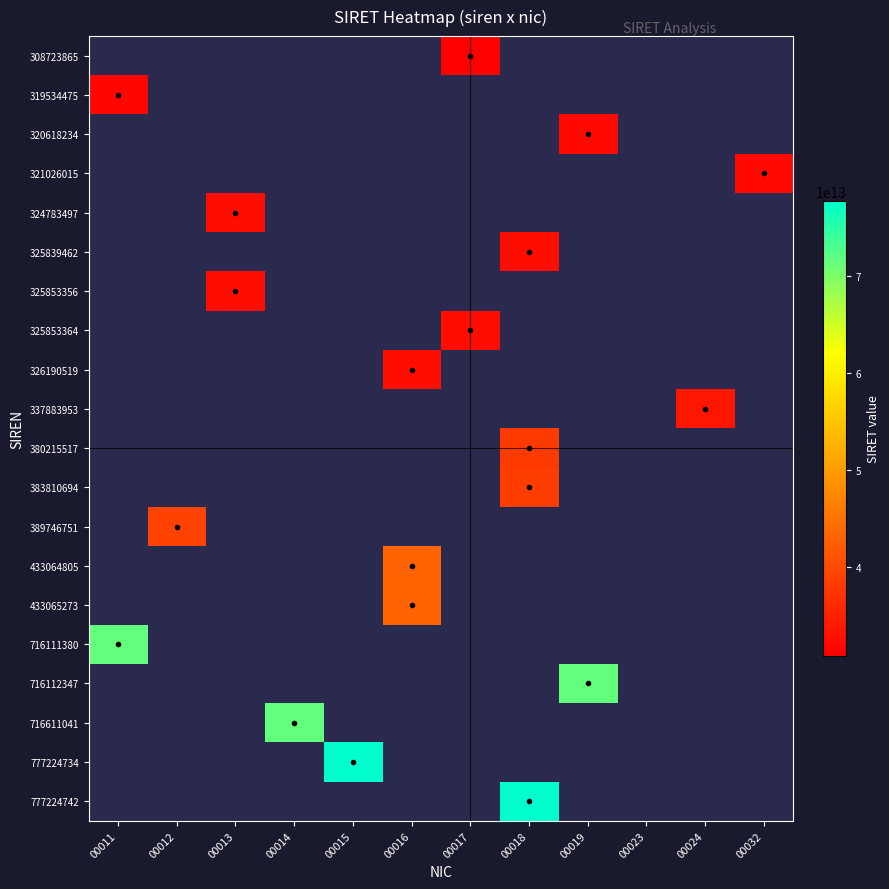

How many categories are shown in the chart?

12